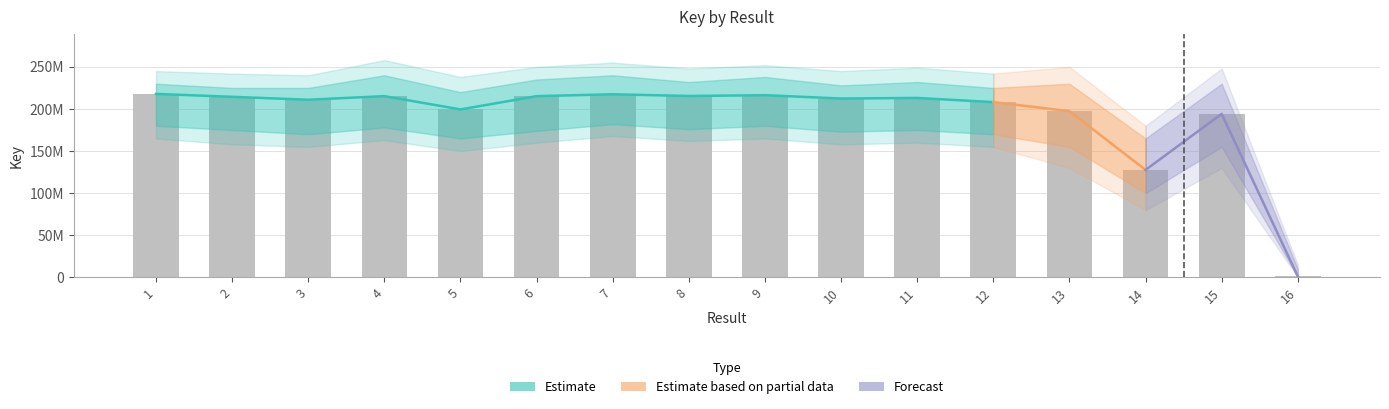

List the labels in order of value, smallest first.

16, 14, 15, 13, 5, 12, 3, 10, 11, 2, 6, 4, 8, 9, 7, 1